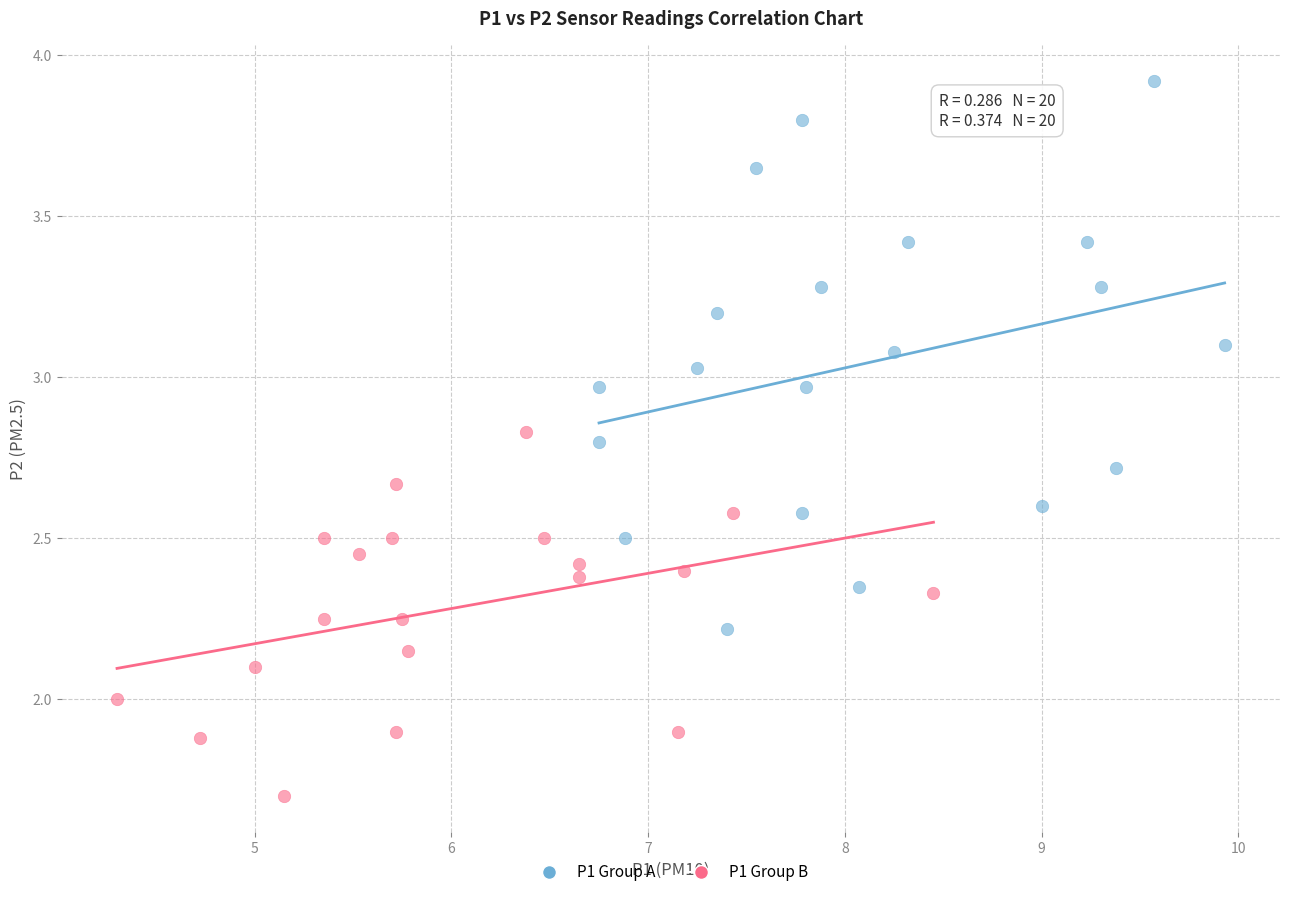

Which series contains the highest Y value?

P1 Group A